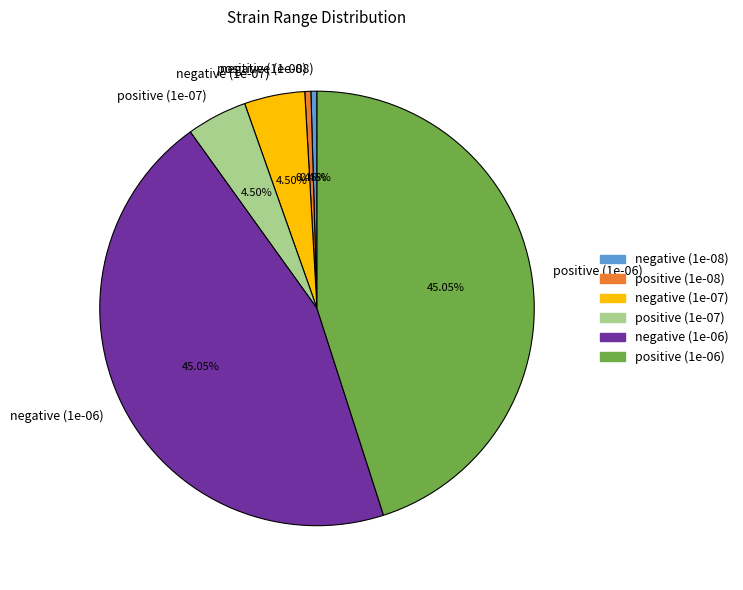

Is there a majority slice in this chart?

No